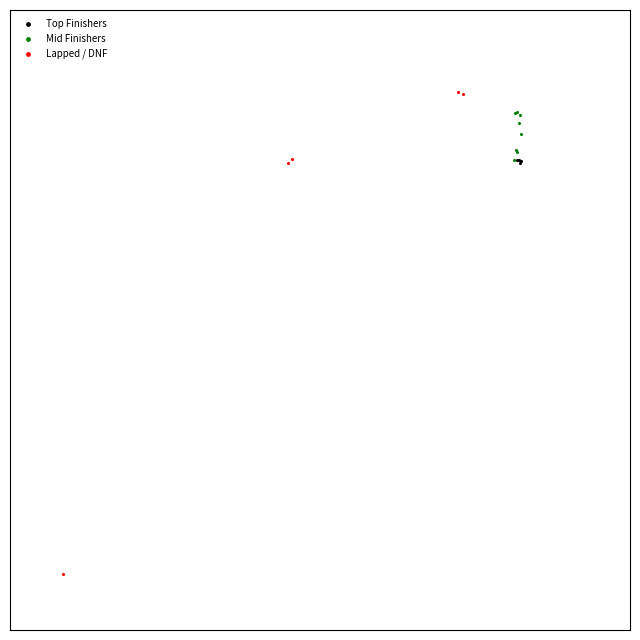

What are all the series names shown in the legend?

Top Finishers, Mid Finishers, Lapped / DNF